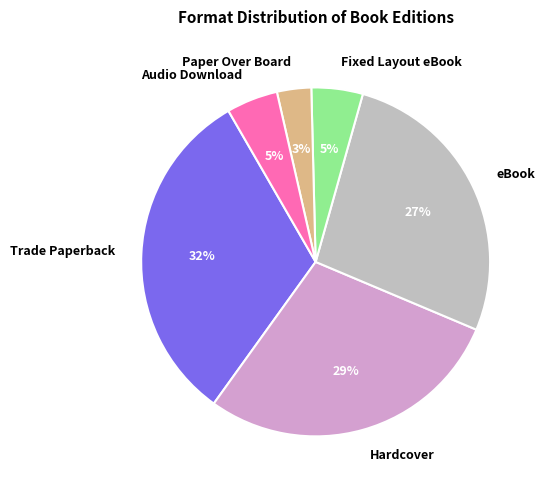

Which category has the biggest portion of the pie?

Trade Paperback